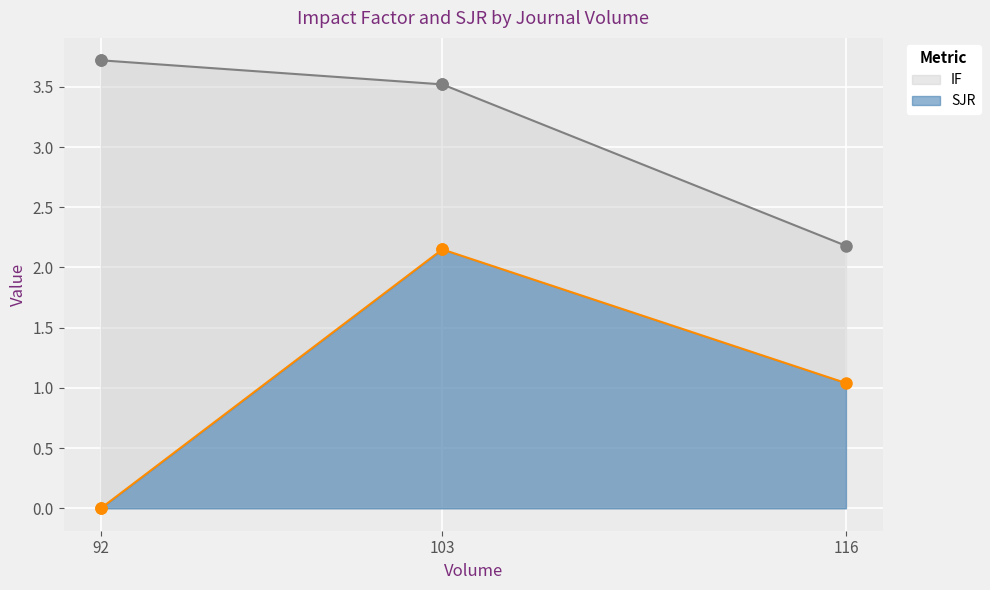

What is the average value of the SJR series?

1.1